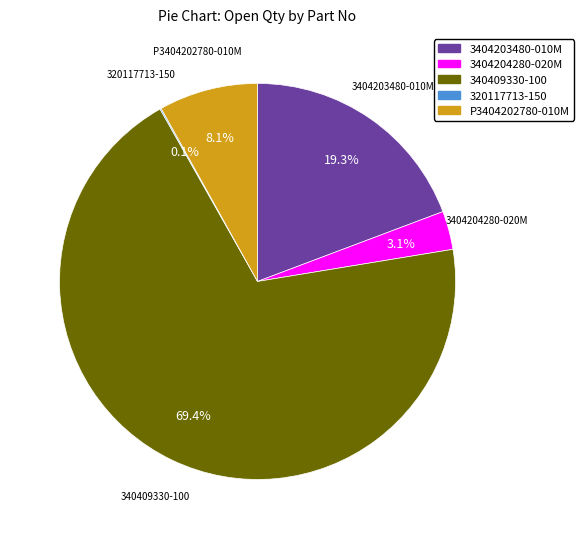

To the nearest percent, what percentage of the pie is 3404204280-020M?

3%